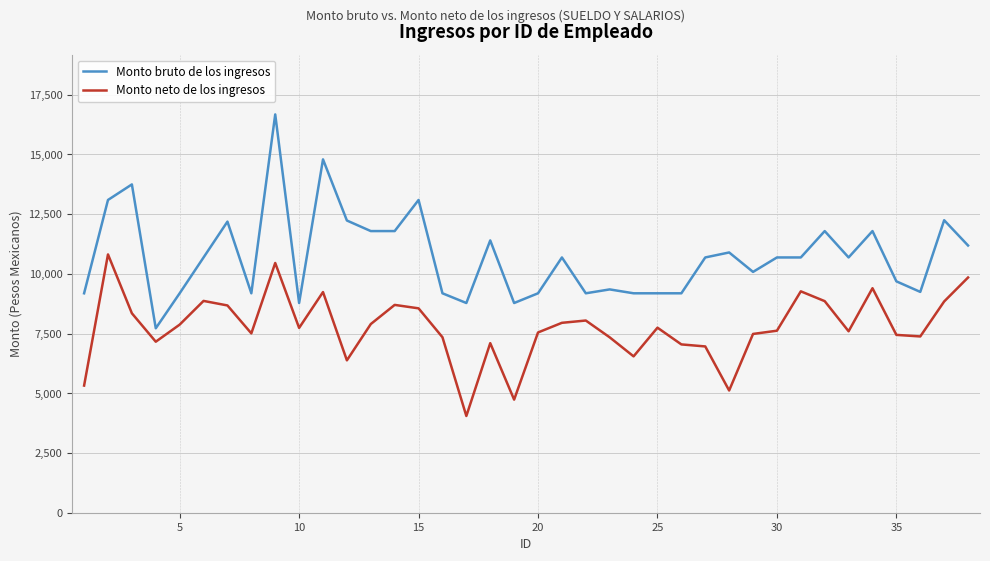

Which series has the largest range (max minus min)?

Monto bruto de los ingresos